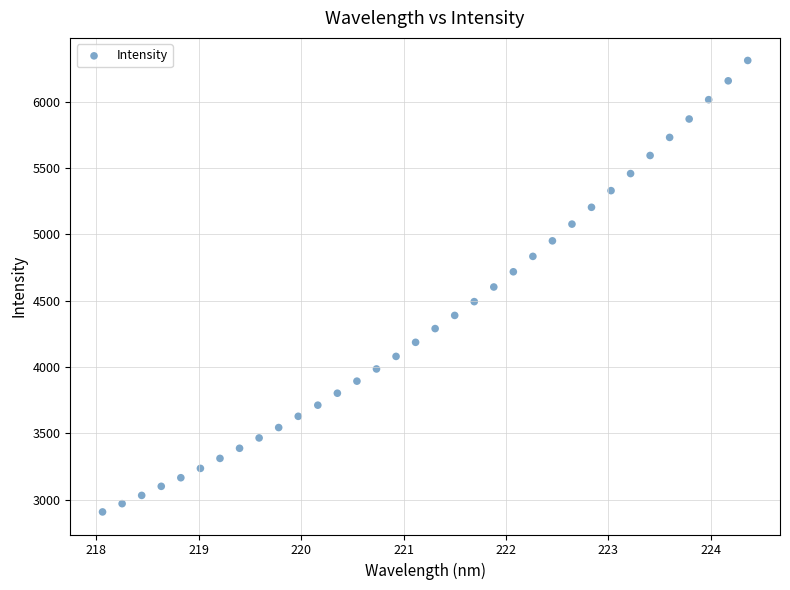

What is the range of X values (max minus min)?

6.3